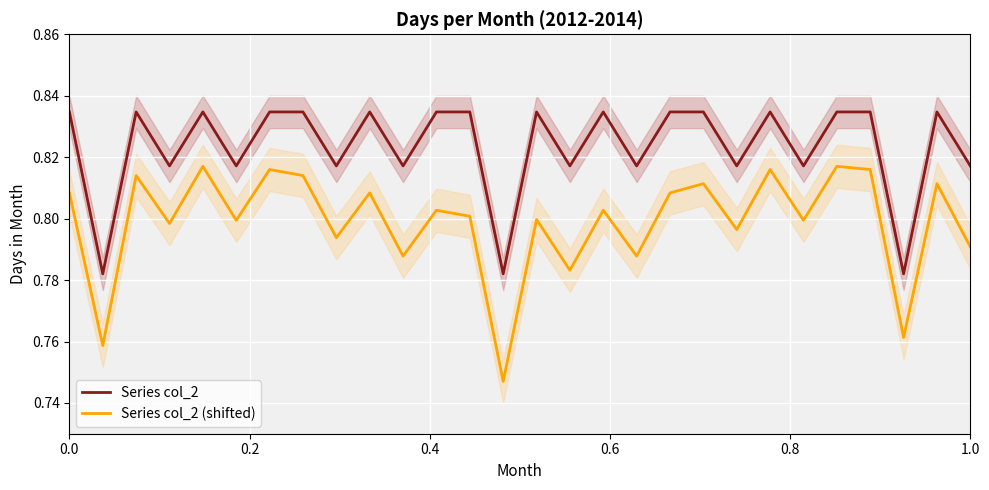

True or false: Series col_2 and Series col_2 (shifted) intersect in this chart.

False